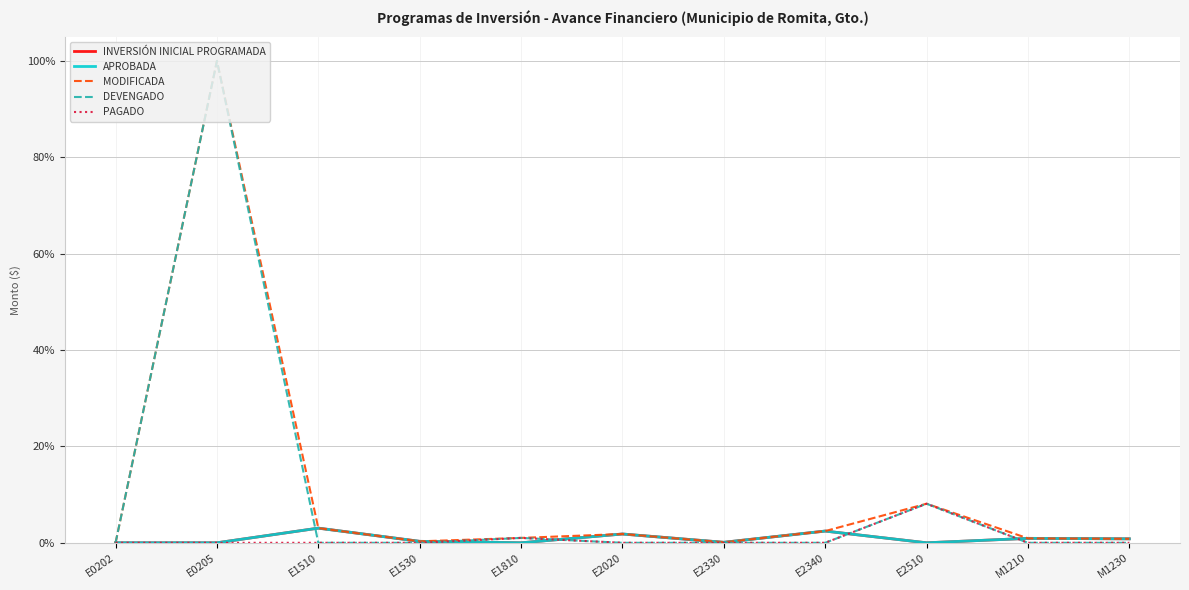

Does the chart display data point markers on the line(s)?

No